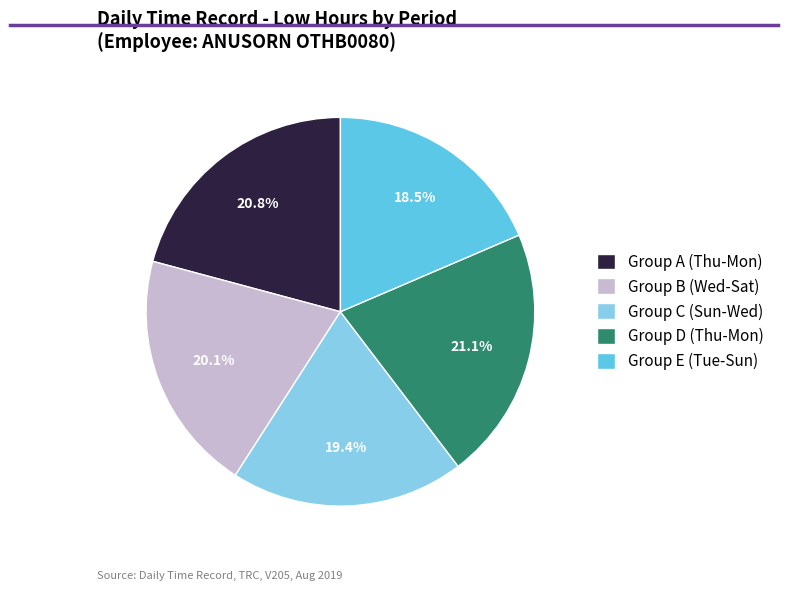

How many segments does this pie chart have?

5